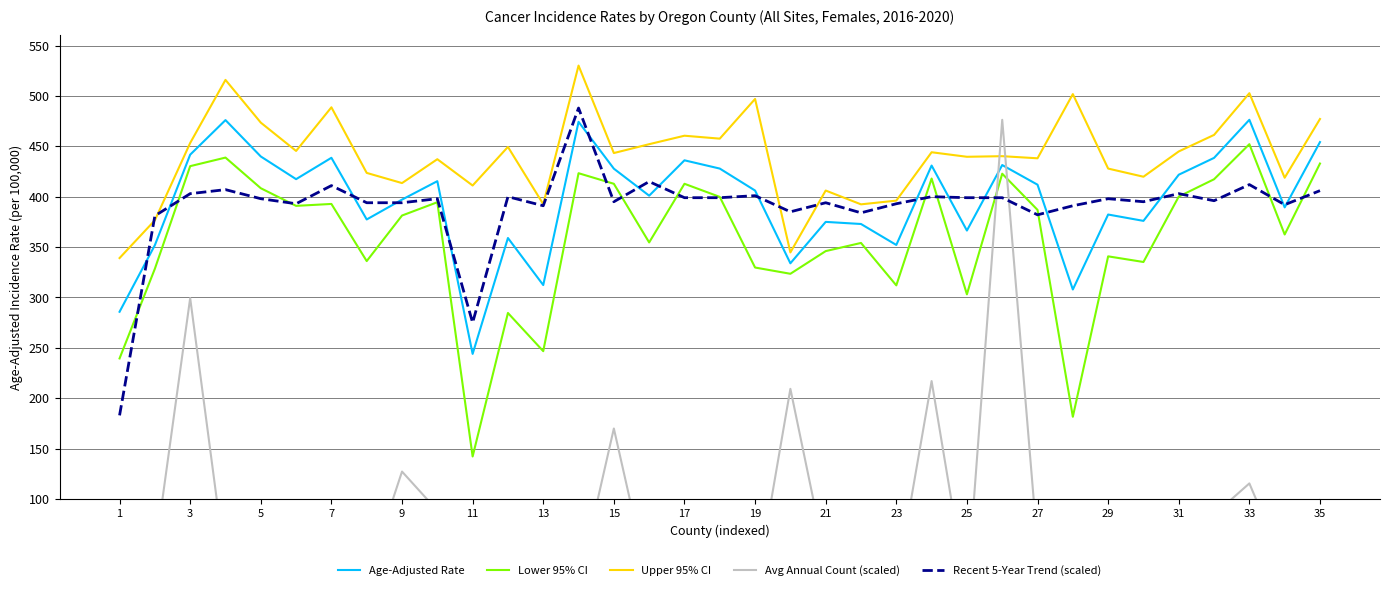

Does the chart display data point markers on the line(s)?

No